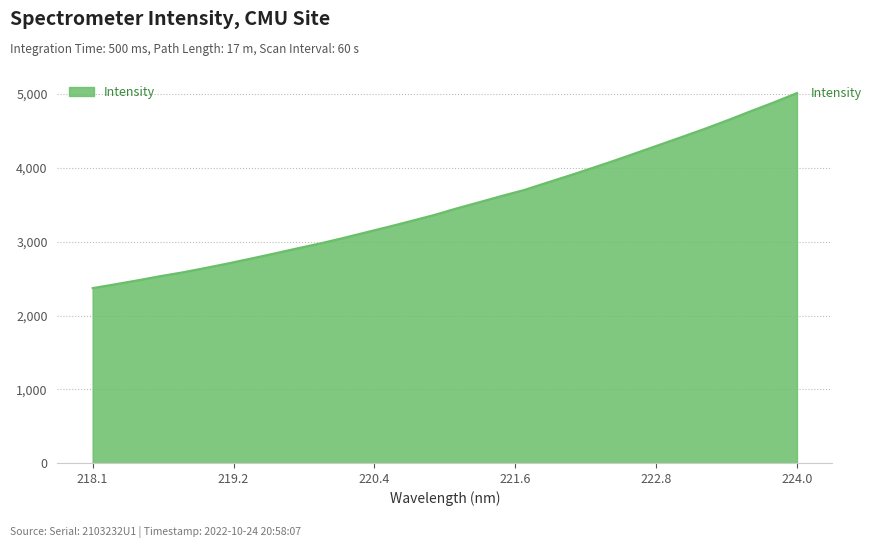

What is the smallest value displayed?

2370.5